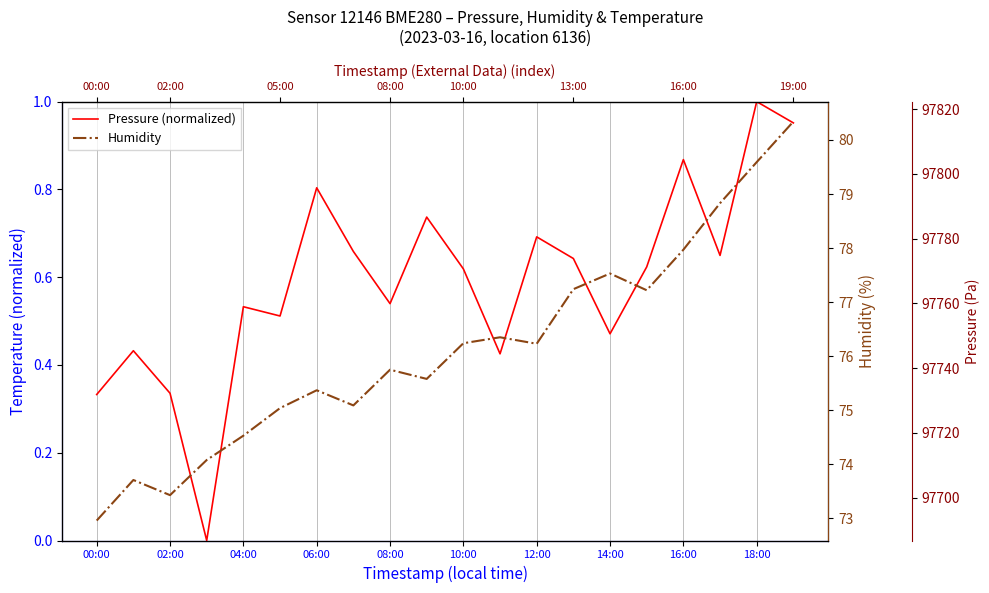

What is the difference between the second highest and second lowest values in the Pressure (normalized) series?

0.6